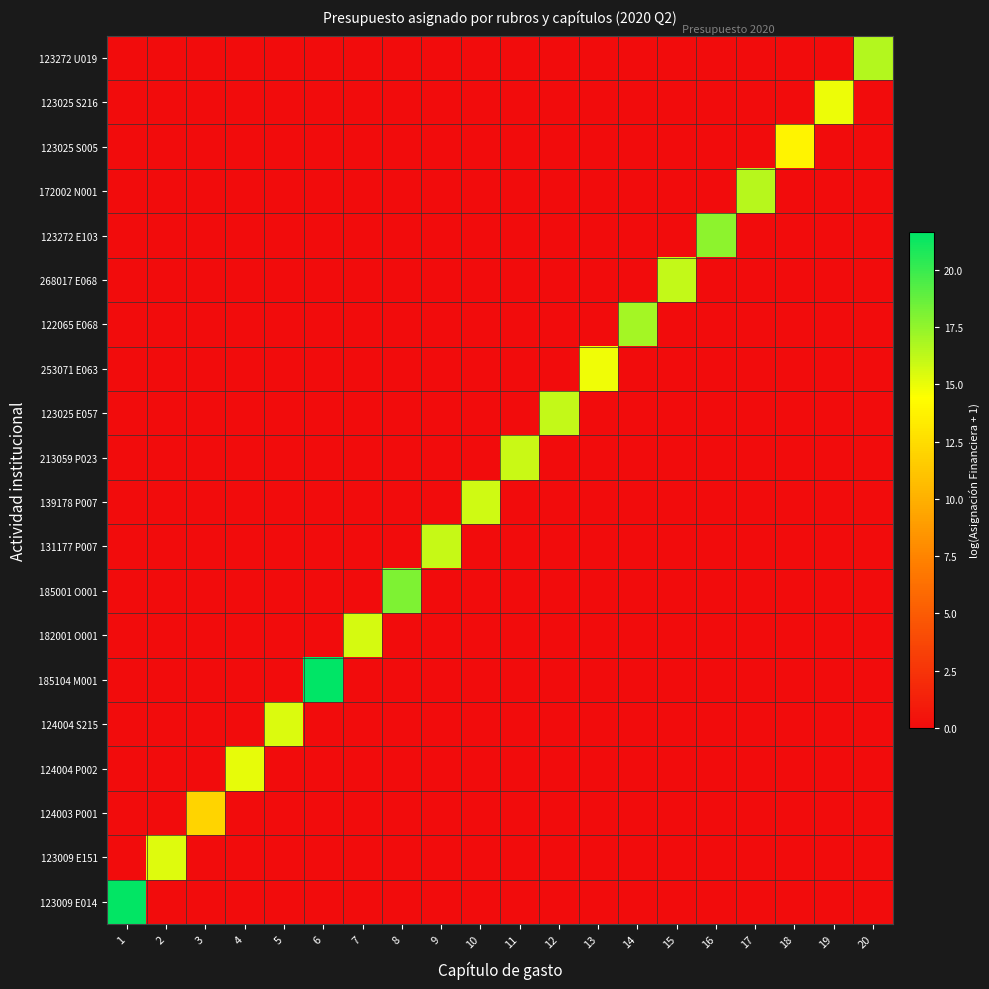

Reading left to right, list all the values displayed in this chart.

123009 E014: 1=21.5	2=0.0	3=0.0	4=0.0	5=0.0	6=0.0	7=0.0	8=0.0	9=0.0	10=0.0	11=0.0	12=0.0	13=0.0	14=0.0	15=0.0	16=0.0	17=0.0	18=0.0	19=0.0	20=0.0
123009 E151: 1=0.0	2=15.4	3=0.0	4=0.0	5=0.0	6=0.0	7=0.0	8=0.0	9=0.0	10=0.0	11=0.0	12=0.0	13=0.0	14=0.0	15=0.0	16=0.0	17=0.0	18=0.0	19=0.0	20=0.0
124003 P001: 1=0.0	2=0.0	3=12.0	4=0.0	5=0.0	6=0.0	7=0.0	8=0.0	9=0.0	10=0.0	11=0.0	12=0.0	13=0.0	14=0.0	15=0.0	16=0.0	17=0.0	18=0.0	19=0.0	20=0.0
124004 P002: 1=0.0	2=0.0	3=0.0	4=15.1	5=0.0	6=0.0	7=0.0	8=0.0	9=0.0	10=0.0	11=0.0	12=0.0	13=0.0	14=0.0	15=0.0	16=0.0	17=0.0	18=0.0	19=0.0	20=0.0
124004 S215: 1=0.0	2=0.0	3=0.0	4=0.0	5=15.5	6=0.0	7=0.0	8=0.0	9=0.0	10=0.0	11=0.0	12=0.0	13=0.0	14=0.0	15=0.0	16=0.0	17=0.0	18=0.0	19=0.0	20=0.0
185104 M001: 1=0.0	2=0.0	3=0.0	4=0.0	5=0.0	6=21.7	7=0.0	8=0.0	9=0.0	10=0.0	11=0.0	12=0.0	13=0.0	14=0.0	15=0.0	16=0.0	17=0.0	18=0.0	19=0.0	20=0.0
182001 O001: 1=0.0	2=0.0	3=0.0	4=0.0	5=0.0	6=0.0	7=15.6	8=0.0	9=0.0	10=0.0	11=0.0	12=0.0	13=0.0	14=0.0	15=0.0	16=0.0	17=0.0	18=0.0	19=0.0	20=0.0
185001 O001: 1=0.0	2=0.0	3=0.0	4=0.0	5=0.0	6=0.0	7=0.0	8=18.1	9=0.0	10=0.0	11=0.0	12=0.0	13=0.0	14=0.0	15=0.0	16=0.0	17=0.0	18=0.0	19=0.0	20=0.0
131177 P007: 1=0.0	2=0.0	3=0.0	4=0.0	5=0.0	6=0.0	7=0.0	8=0.0	9=16.1	10=0.0	11=0.0	12=0.0	13=0.0	14=0.0	15=0.0	16=0.0	17=0.0	18=0.0	19=0.0	20=0.0
139178 P007: 1=0.0	2=0.0	3=0.0	4=0.0	5=0.0	6=0.0	7=0.0	8=0.0	9=0.0	10=15.8	11=0.0	12=0.0	13=0.0	14=0.0	15=0.0	16=0.0	17=0.0	18=0.0	19=0.0	20=0.0
213059 P023: 1=0.0	2=0.0	3=0.0	4=0.0	5=0.0	6=0.0	7=0.0	8=0.0	9=0.0	10=0.0	11=16.0	12=0.0	13=0.0	14=0.0	15=0.0	16=0.0	17=0.0	18=0.0	19=0.0	20=0.0
123025 E057: 1=0.0	2=0.0	3=0.0	4=0.0	5=0.0	6=0.0	7=0.0	8=0.0	9=0.0	10=0.0	11=0.0	12=16.1	13=0.0	14=0.0	15=0.0	16=0.0	17=0.0	18=0.0	19=0.0	20=0.0
253071 E063: 1=0.0	2=0.0	3=0.0	4=0.0	5=0.0	6=0.0	7=0.0	8=0.0	9=0.0	10=0.0	11=0.0	12=0.0	13=14.9	14=0.0	15=0.0	16=0.0	17=0.0	18=0.0	19=0.0	20=0.0
122065 E068: 1=0.0	2=0.0	3=0.0	4=0.0	5=0.0	6=0.0	7=0.0	8=0.0	9=0.0	10=0.0	11=0.0	12=0.0	13=0.0	14=17.0	15=0.0	16=0.0	17=0.0	18=0.0	19=0.0	20=0.0
268017 E068: 1=0.0	2=0.0	3=0.0	4=0.0	5=0.0	6=0.0	7=0.0	8=0.0	9=0.0	10=0.0	11=0.0	12=0.0	13=0.0	14=0.0	15=16.1	16=0.0	17=0.0	18=0.0	19=0.0	20=0.0
123272 E103: 1=0.0	2=0.0	3=0.0	4=0.0	5=0.0	6=0.0	7=0.0	8=0.0	9=0.0	10=0.0	11=0.0	12=0.0	13=0.0	14=0.0	15=0.0	16=17.7	17=0.0	18=0.0	19=0.0	20=0.0
172002 N001: 1=0.0	2=0.0	3=0.0	4=0.0	5=0.0	6=0.0	7=0.0	8=0.0	9=0.0	10=0.0	11=0.0	12=0.0	13=0.0	14=0.0	15=0.0	16=0.0	17=16.5	18=0.0	19=0.0	20=0.0
123025 S005: 1=0.0	2=0.0	3=0.0	4=0.0	5=0.0	6=0.0	7=0.0	8=0.0	9=0.0	10=0.0	11=0.0	12=0.0	13=0.0	14=0.0	15=0.0	16=0.0	17=0.0	18=13.8	19=0.0	20=0.0
123025 S216: 1=0.0	2=0.0	3=0.0	4=0.0	5=0.0	6=0.0	7=0.0	8=0.0	9=0.0	10=0.0	11=0.0	12=0.0	13=0.0	14=0.0	15=0.0	16=0.0	17=0.0	18=0.0	19=14.9	20=0.0
123272 U019: 1=0.0	2=0.0	3=0.0	4=0.0	5=0.0	6=0.0	7=0.0	8=0.0	9=0.0	10=0.0	11=0.0	12=0.0	13=0.0	14=0.0	15=0.0	16=0.0	17=0.0	18=0.0	19=0.0	20=16.5